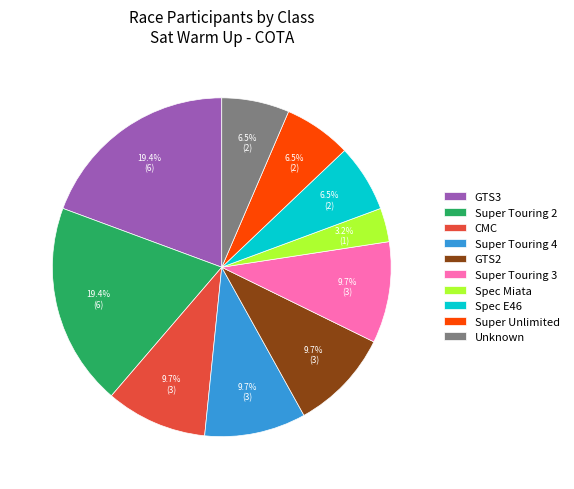

Is the sum of GTS3 and Spec E46 greater than half?

No